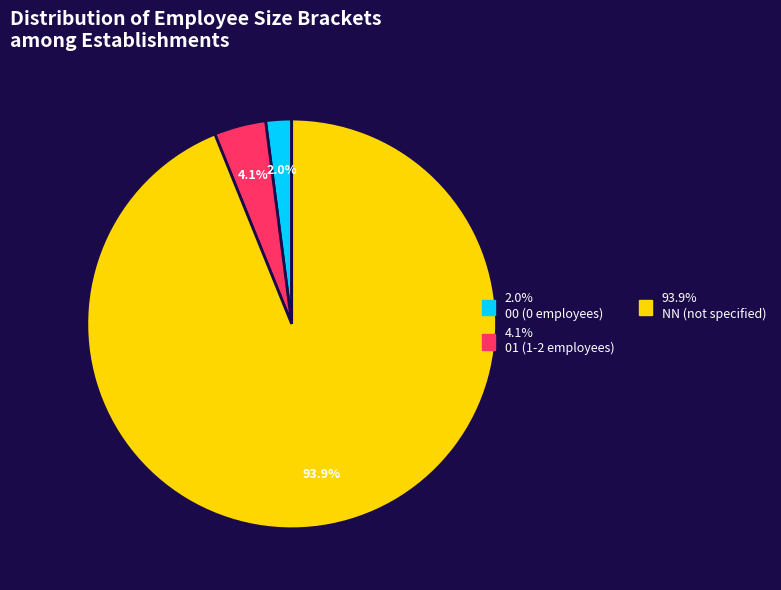

Does any single category account for the majority?

Yes